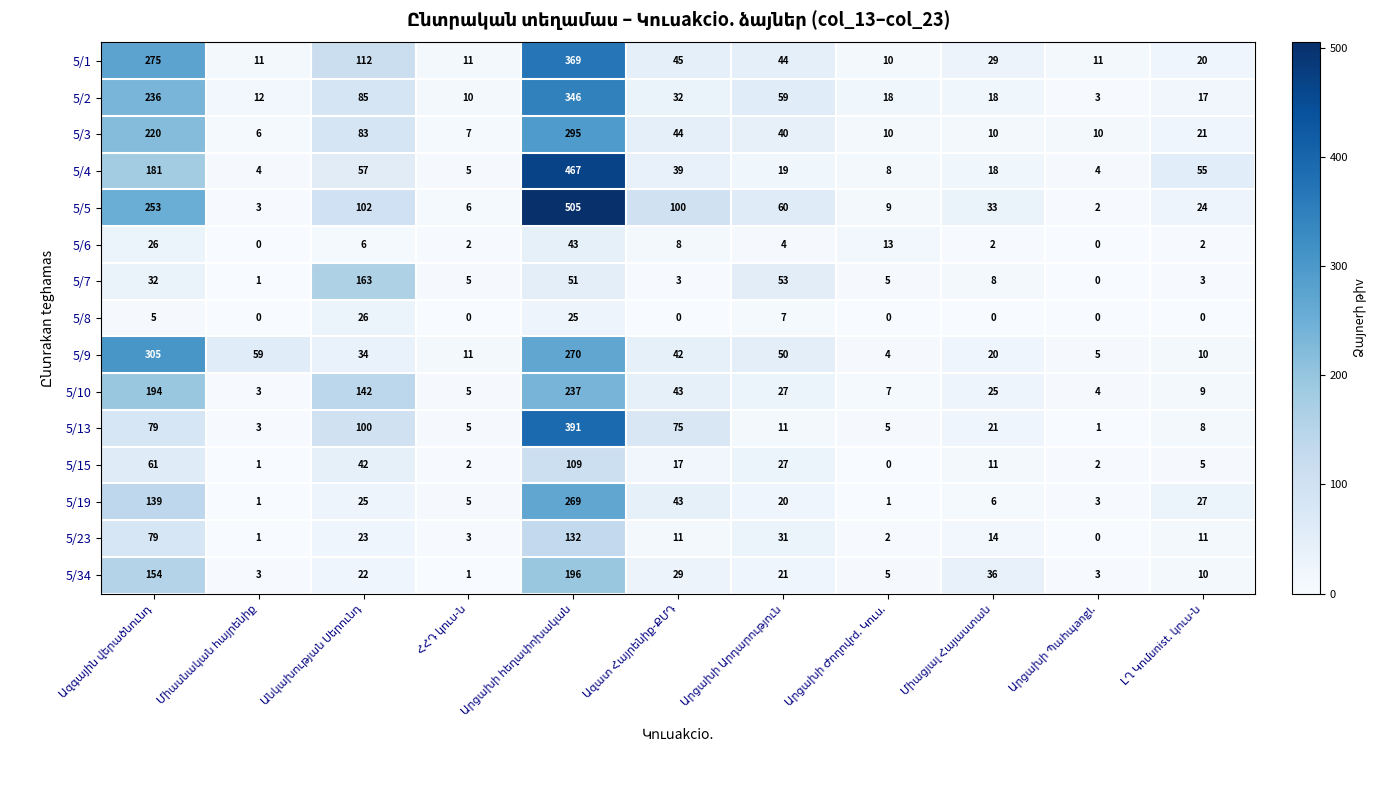

Which series has the widest spread of values?

5/5